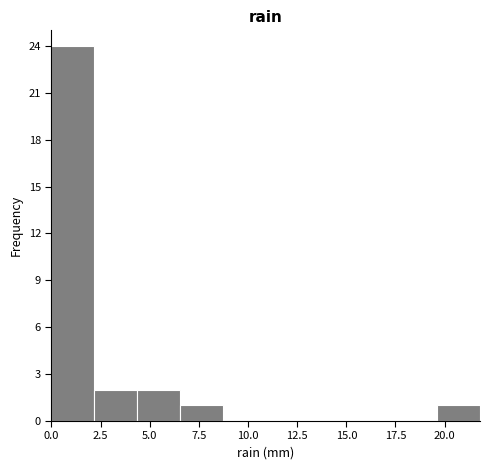

Over which range of the x-axis is the bar tallest?

0.0 to 2.0